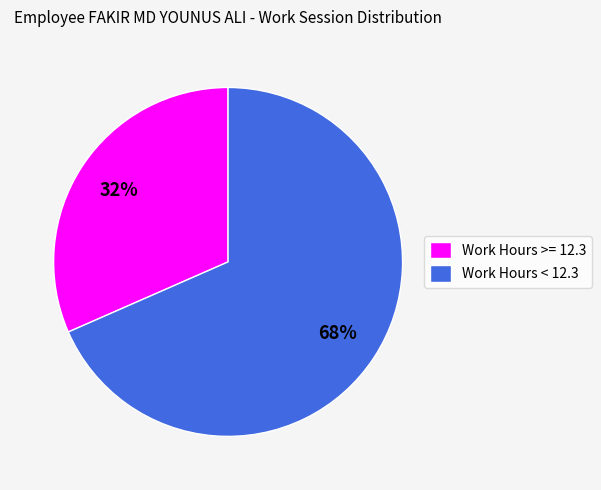

Which has a higher value, Work Hours >= 12.3 or Work Hours < 12.3?

Work Hours < 12.3